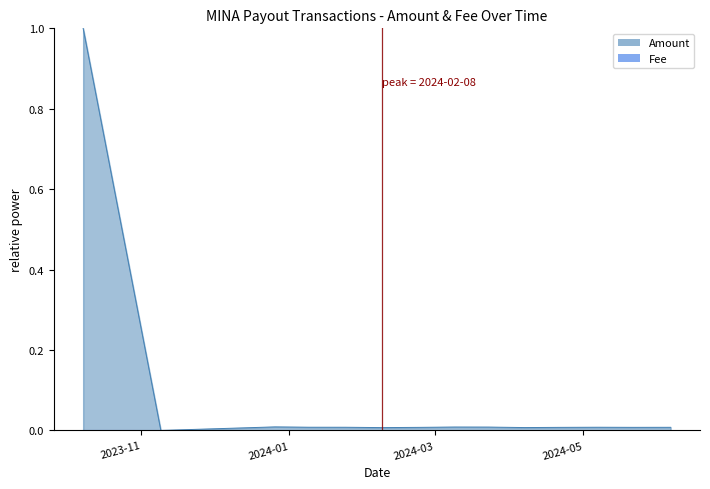

Which has a higher value, 2023-12-26 or 2024-01-24?

2023-12-26